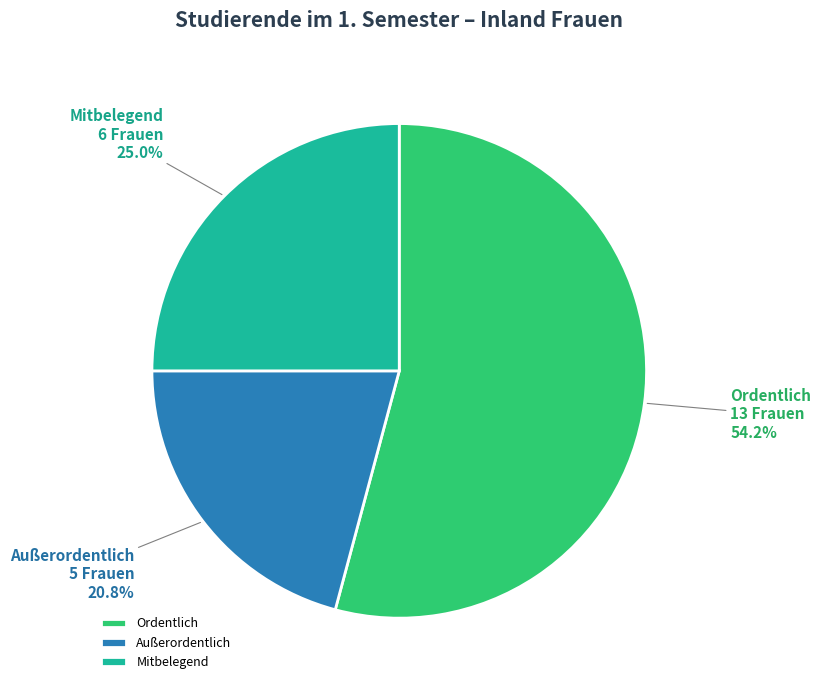

What percentage is NOT represented by Außerordentlich?

79.2%